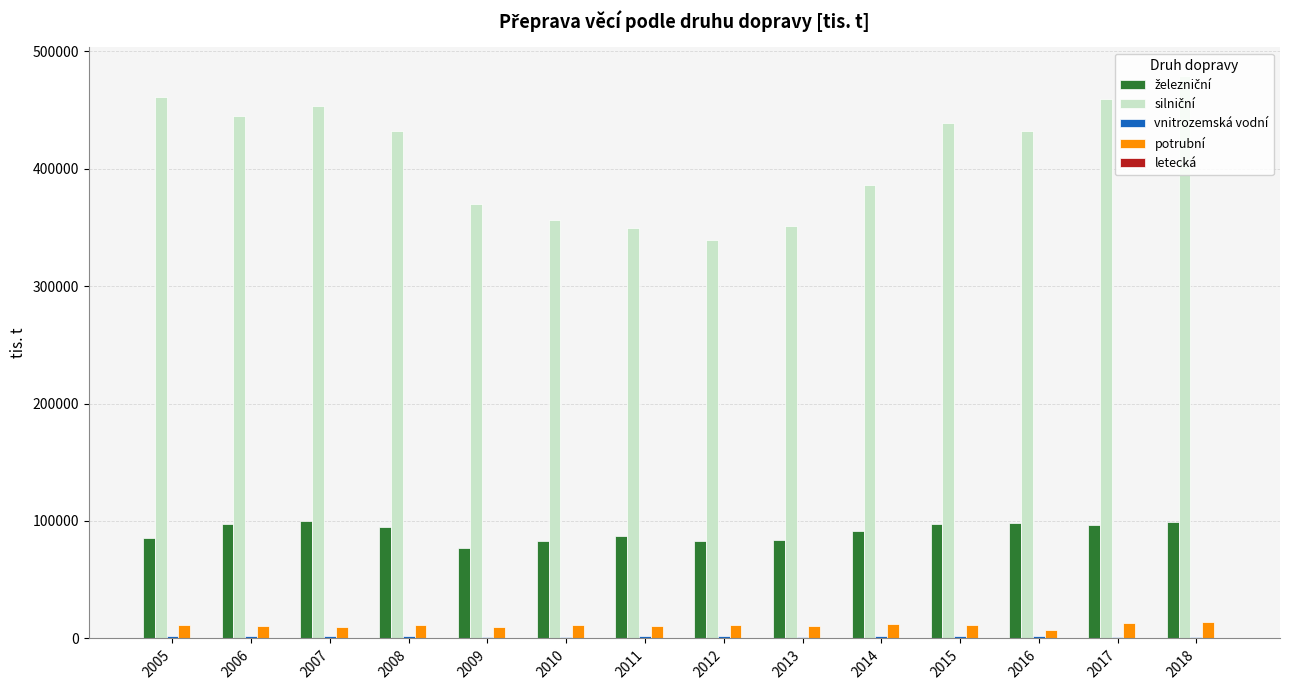

What is the sum of all potrubní values?

154957